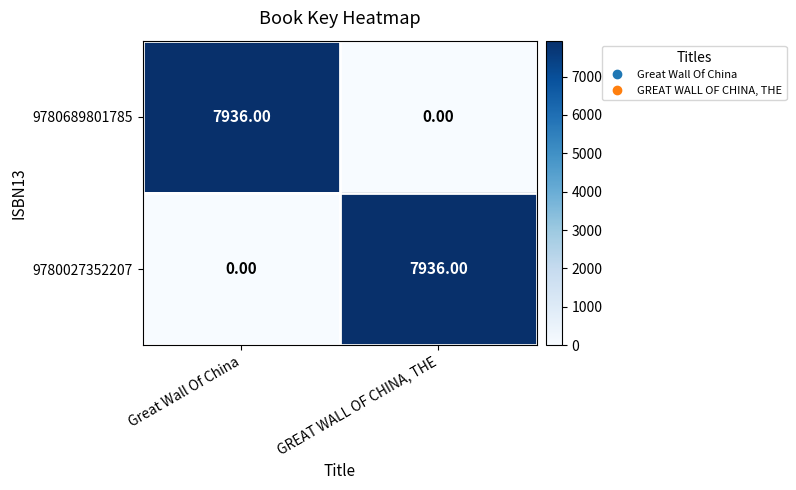

How many values in 9780689801785 are above zero?

1